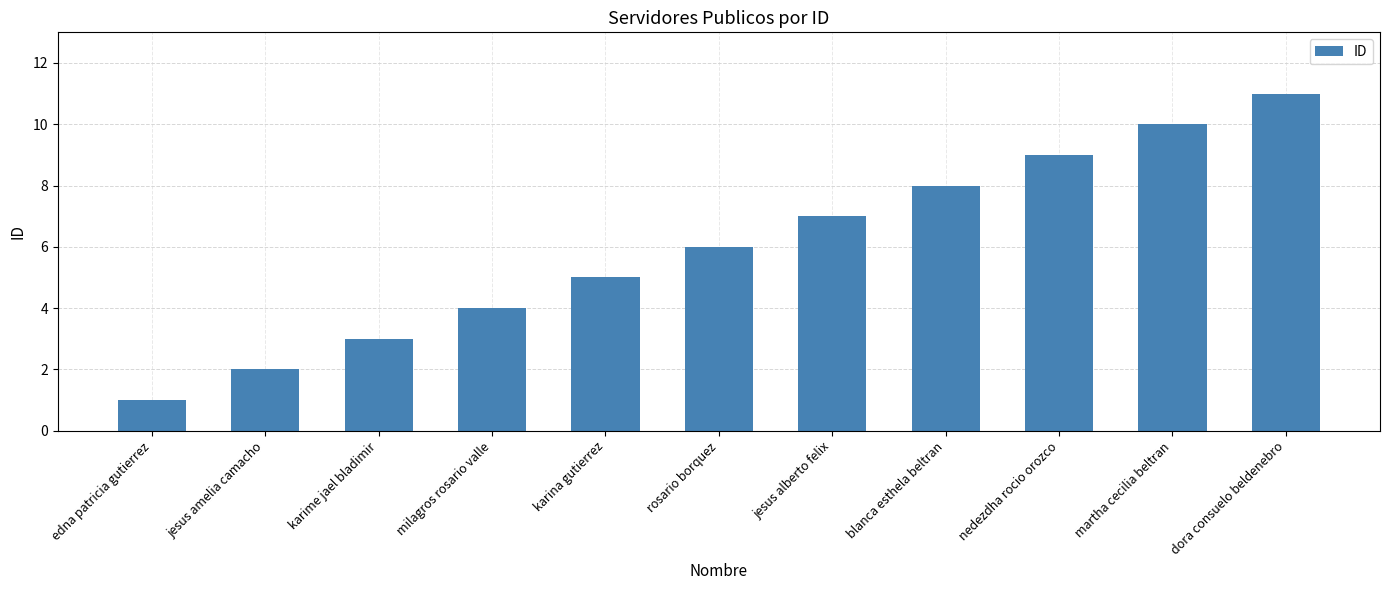

What is the difference between the values at blanca esthela beltran and jesus alberto felix?

1